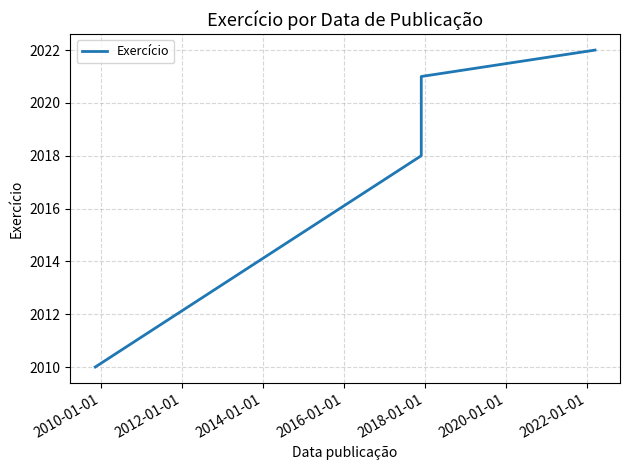

The value at 2008-01-01 is 2791. True or false?

False